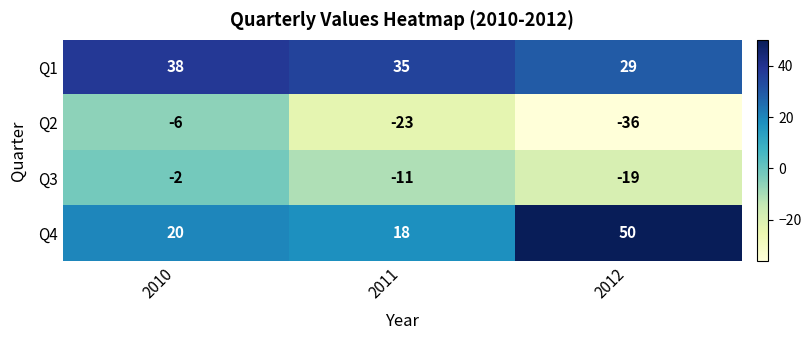

Reading left to right, extract all data points from this chart.

Q1: 2010=38	2011=35	2012=29
Q2: 2010=-6	2011=-23	2012=-36
Q3: 2010=-2	2011=-11	2012=-19
Q4: 2010=20	2011=18	2012=50